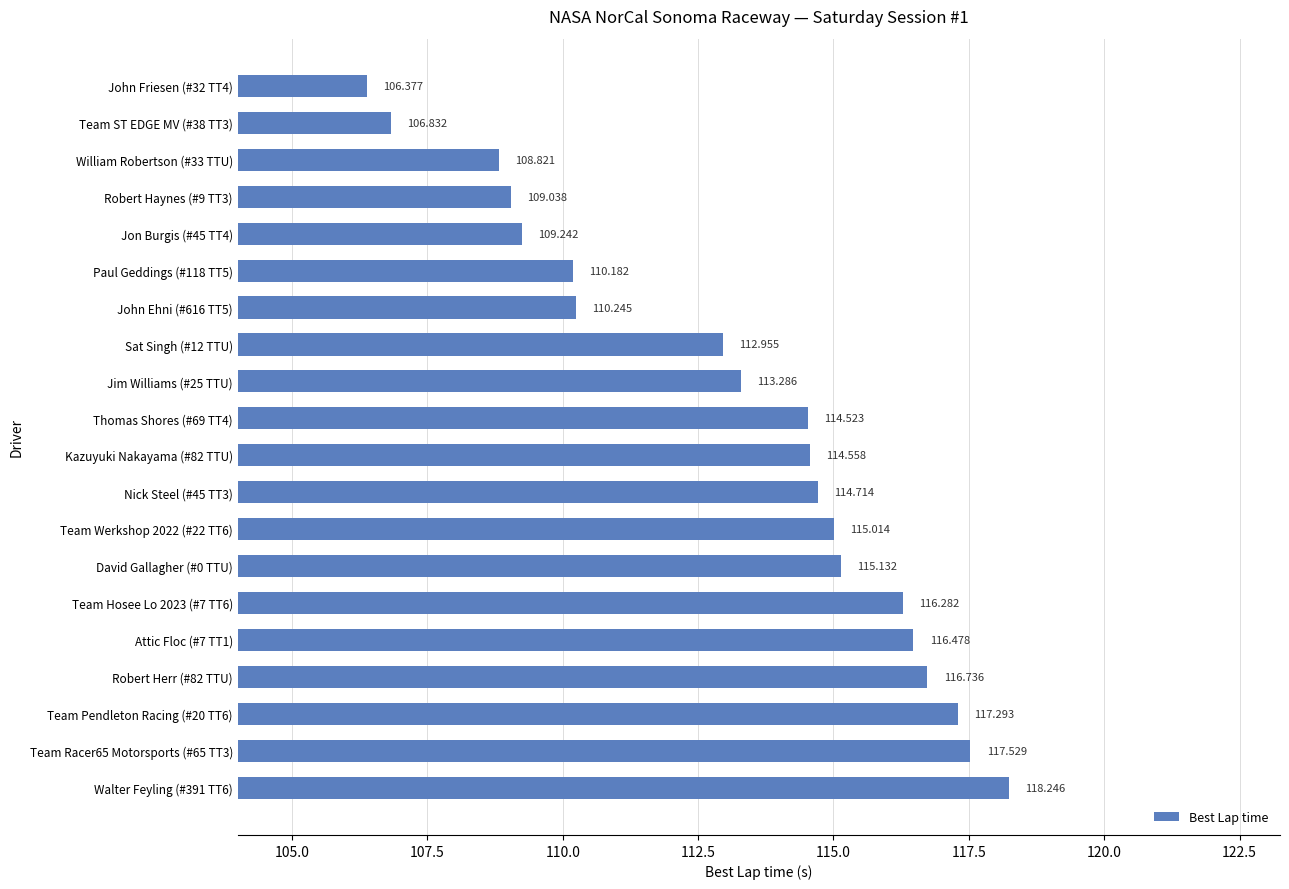

How many bars are there in total?

20